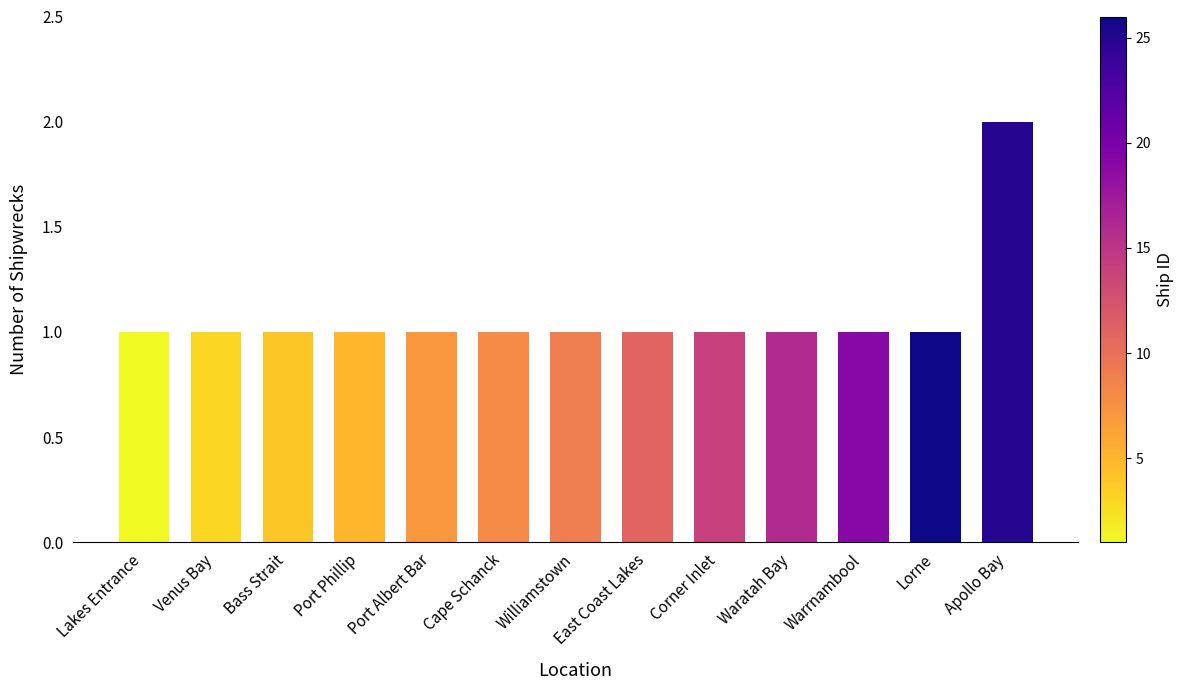

At which category does the chart reach its peak across all series?

Apollo Bay